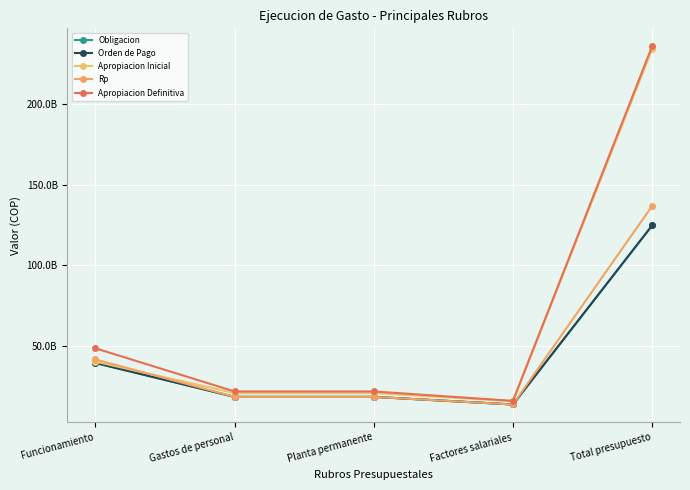

Reading left to right, list all the values displayed in this chart.

Obligacion: 39493055360.9	18434577668.1	18431344168.1	13728110852.9	124825599245.6
Orden de Pago: 39493055360.9	18434577668.1	18431344168.1	13728110852.9	124825599245.6
Apropiacion Inicial: 40367954284.1	20795801795.9	20795801795.9	15816517003.9	234213391483.4
Rp: 41705553382.0	18434577668.1	18434577668.1	13728110852.9	136932642321.2
Apropiacion Definitiva: 48618155284.1	21810890795.9	21810890795.9	15954017003.9	235999391483.4